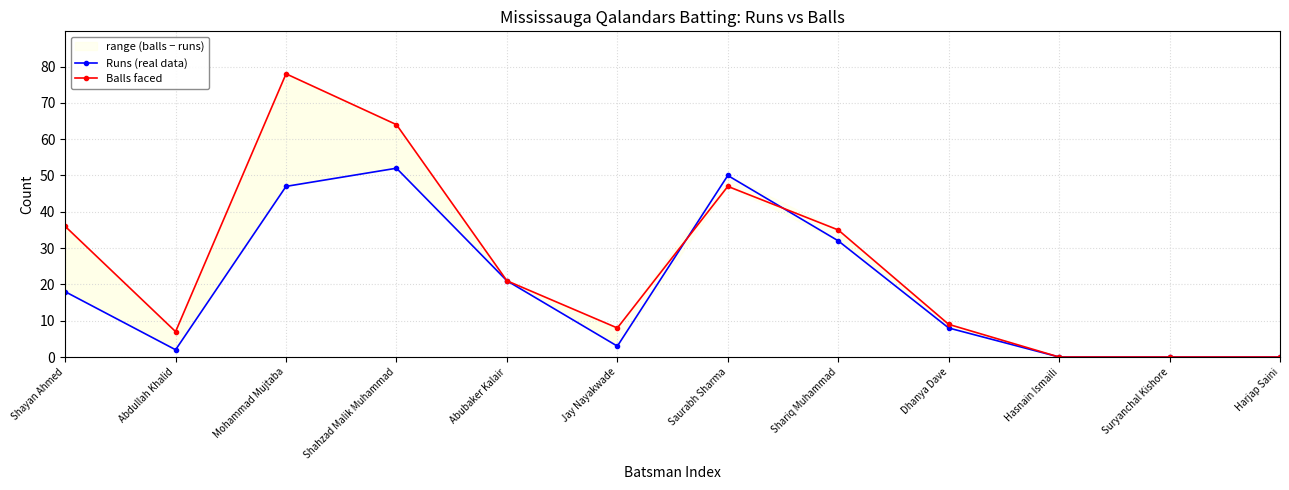

Is it true that Runs (real data) equals 21 at Abubaker Kalair?

True